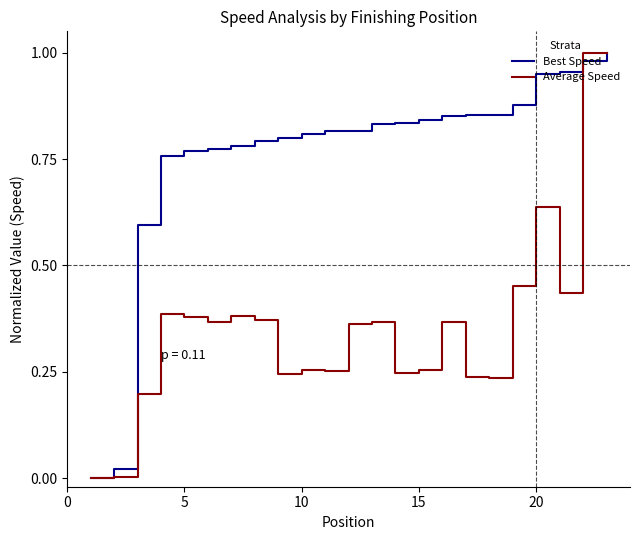

How many values in Best Speed are above zero?

22